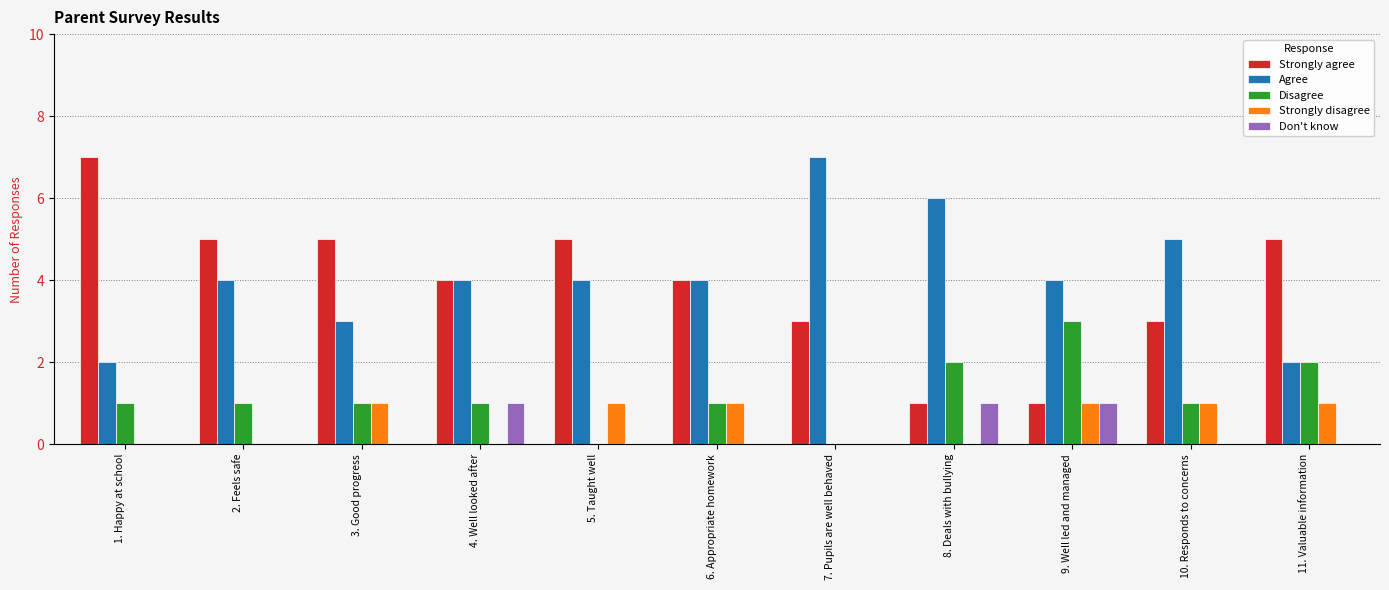

What is the approximate value of Agree at 10. Responds to concerns?

5